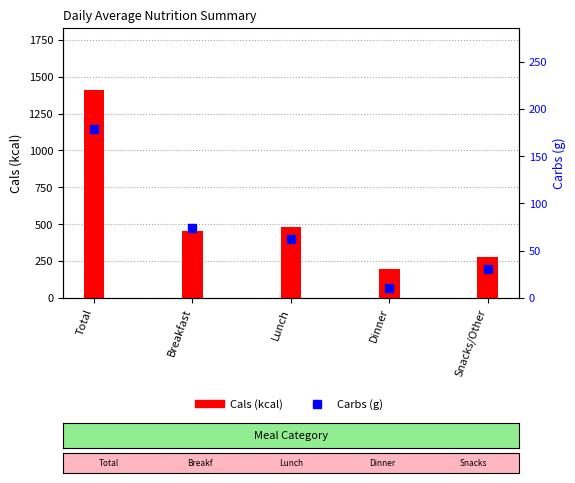

Which series has the widest spread of Y values?

Cals (kcal)